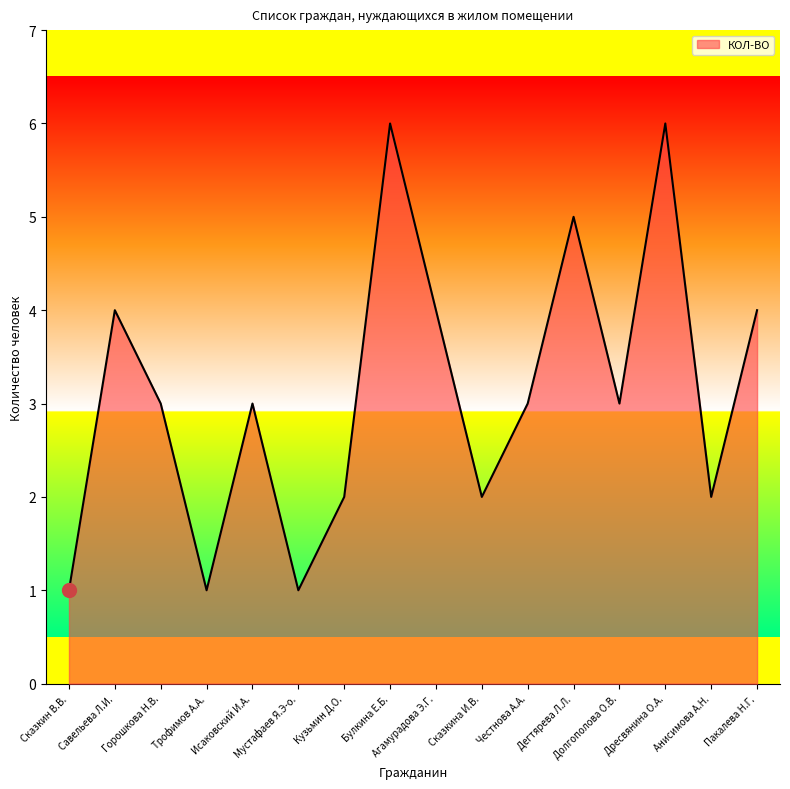

At which label does the data first exceed 3?

Савельева Л.И.